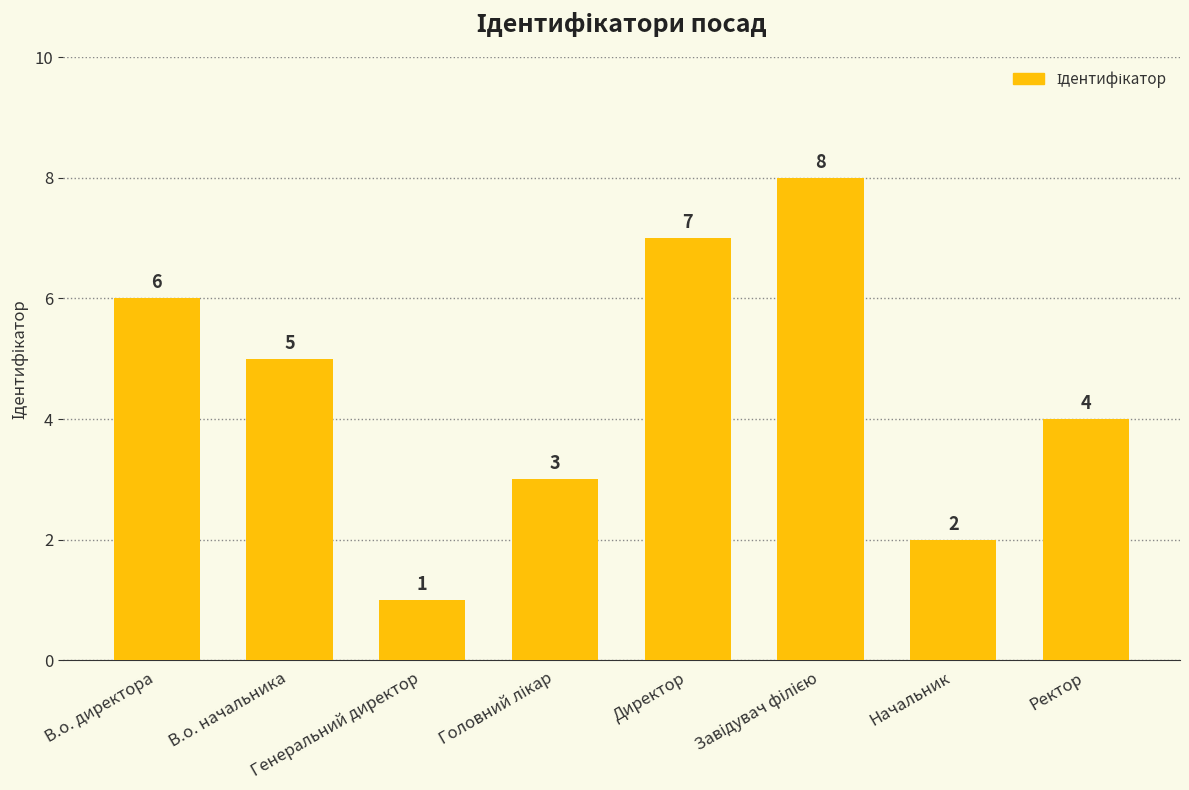

What position from the left is В.о. начальника?

2